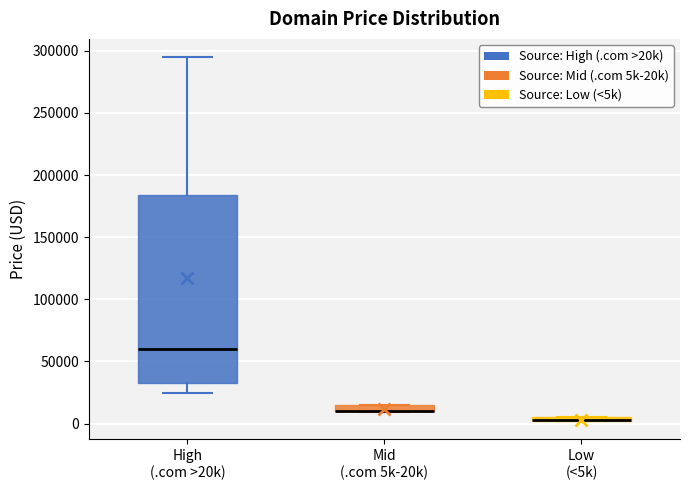

Comparing the boxes themselves (not the whiskers), which one is the tallest?

High (.com >20k)